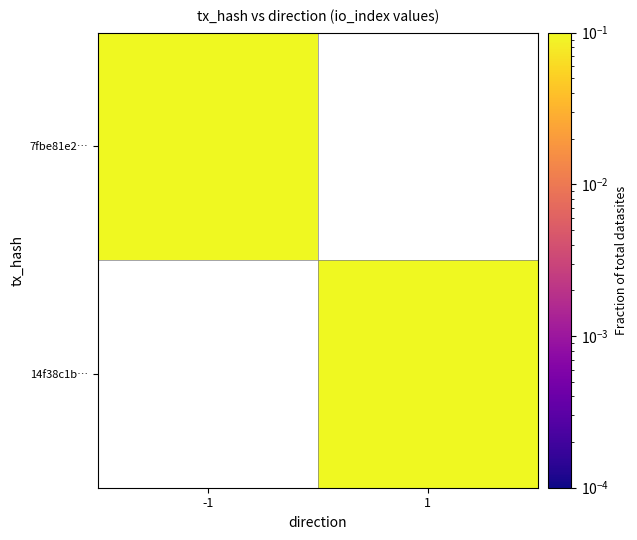

How many data points does each series have?

2